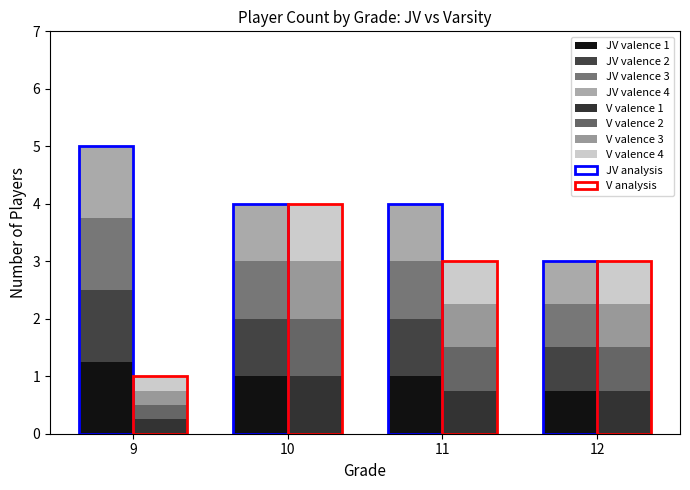

Rank the series by their average value, from highest to lowest.

JV Count, V Count